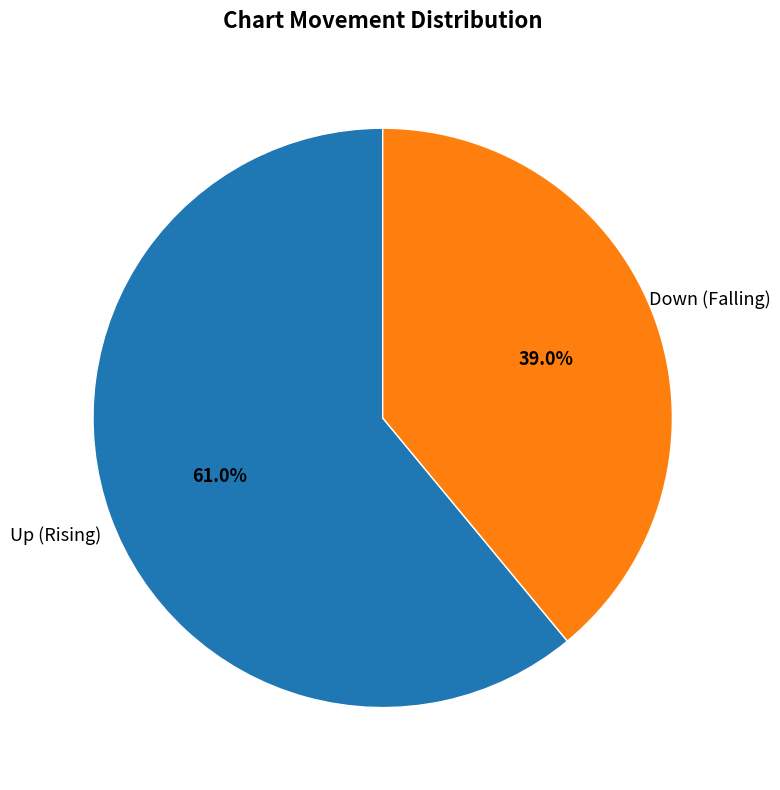

To the nearest percent, what is the average slice percentage?

50%